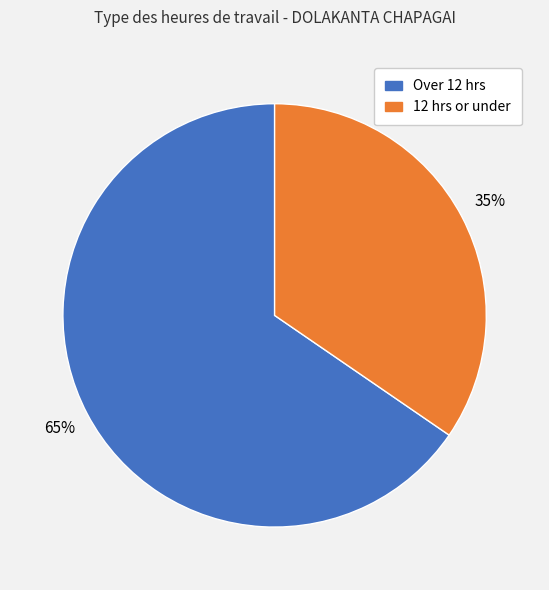

How many slices are in this pie chart?

2